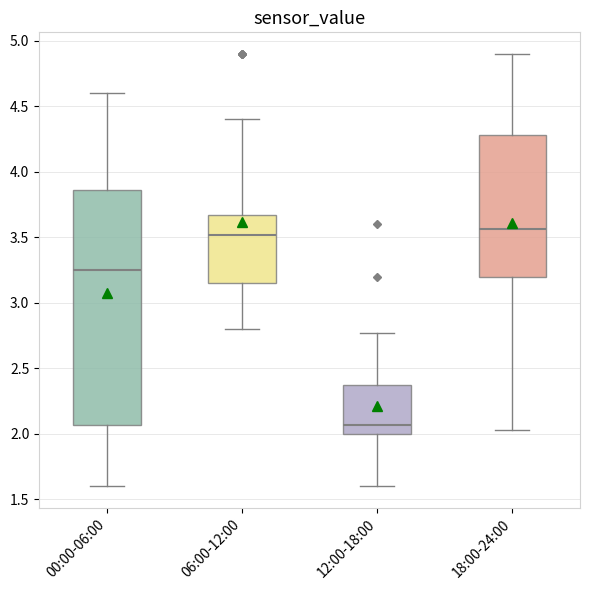

Reading left to right, transcribe this box plot: for each box, give where its median line is, the range the box spans, and where its two whiskers end, as read against the y-axis. The values are not printed on the chart, so give them approximately, as read against the axis.

00:00-06:00: median 3.25, box 2.05 to 3.85, whiskers 1.60 to 4.60
06:00-12:00: median 3.50, box 3.15 to 3.65, whiskers 2.80 to 4.40
12:00-18:00: median 2.05, box 2.00 to 2.35, whiskers 1.60 to 2.75
18:00-24:00: median 3.55, box 3.20 to 4.30, whiskers 2.05 to 4.90